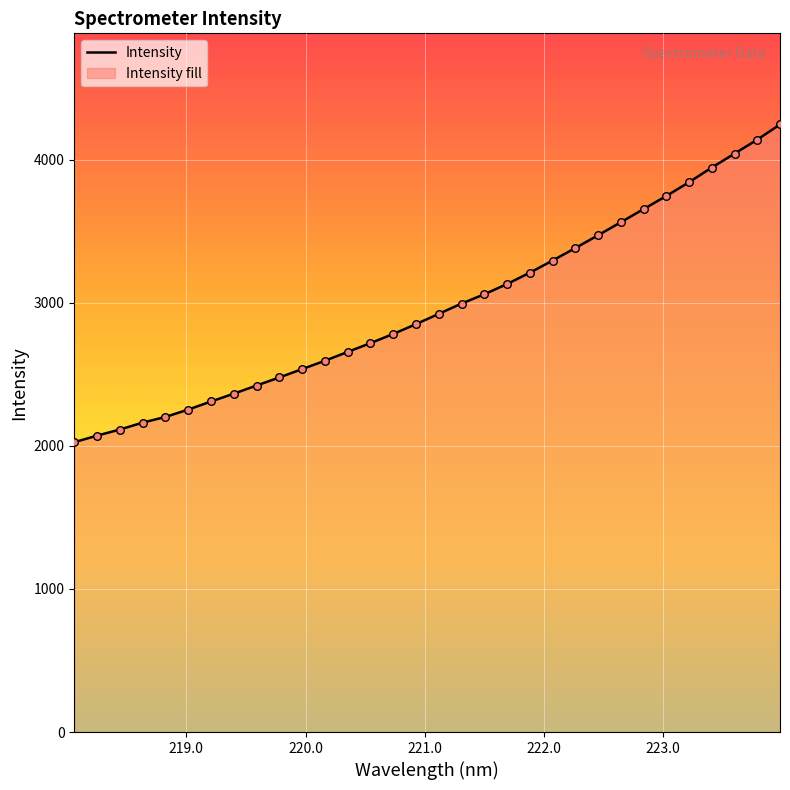

What is the maximum value shown in the chart?

4246.5